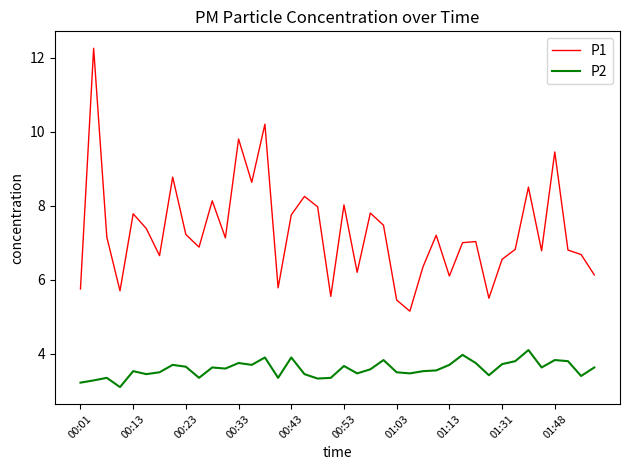

Which series has the largest total across all categories?

P1